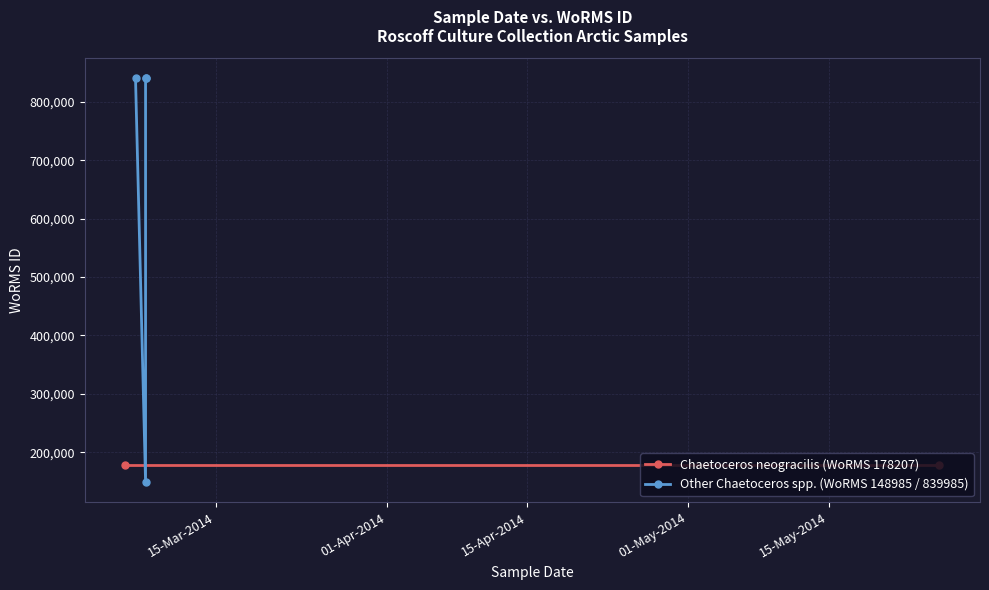

List the labels in order of value, largest first.

08-03-2014, 07-03-2014, 08-03-2014, 06-03-2014, 26-05-2014, 08-03-2014